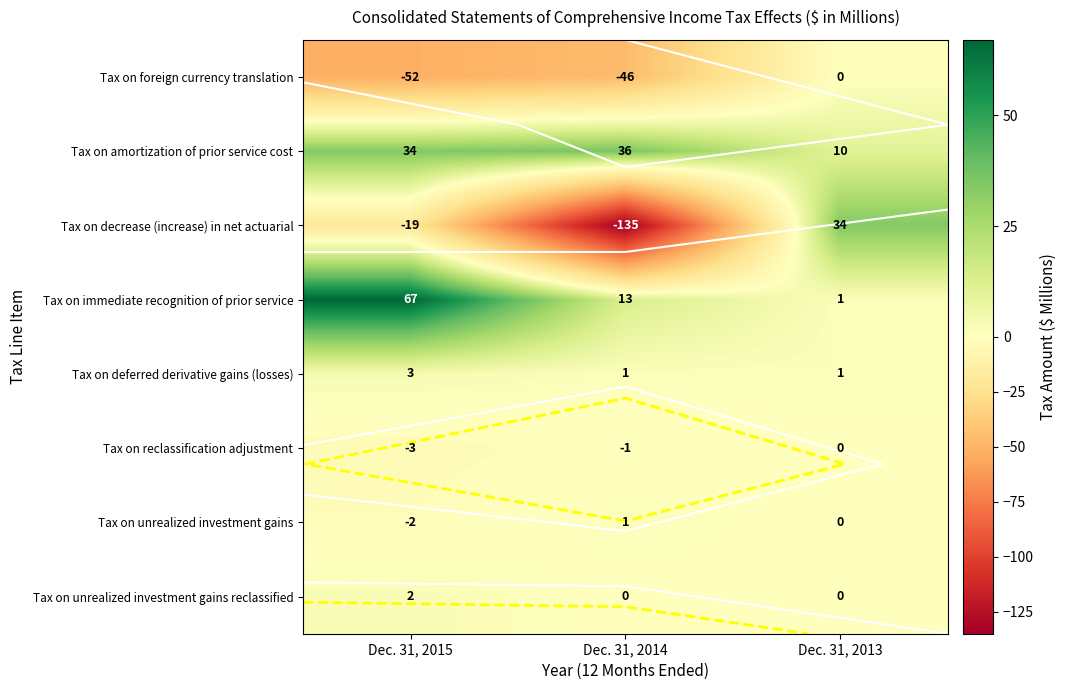

What is the average value of the Tax on amortization of prior service cost series?

27